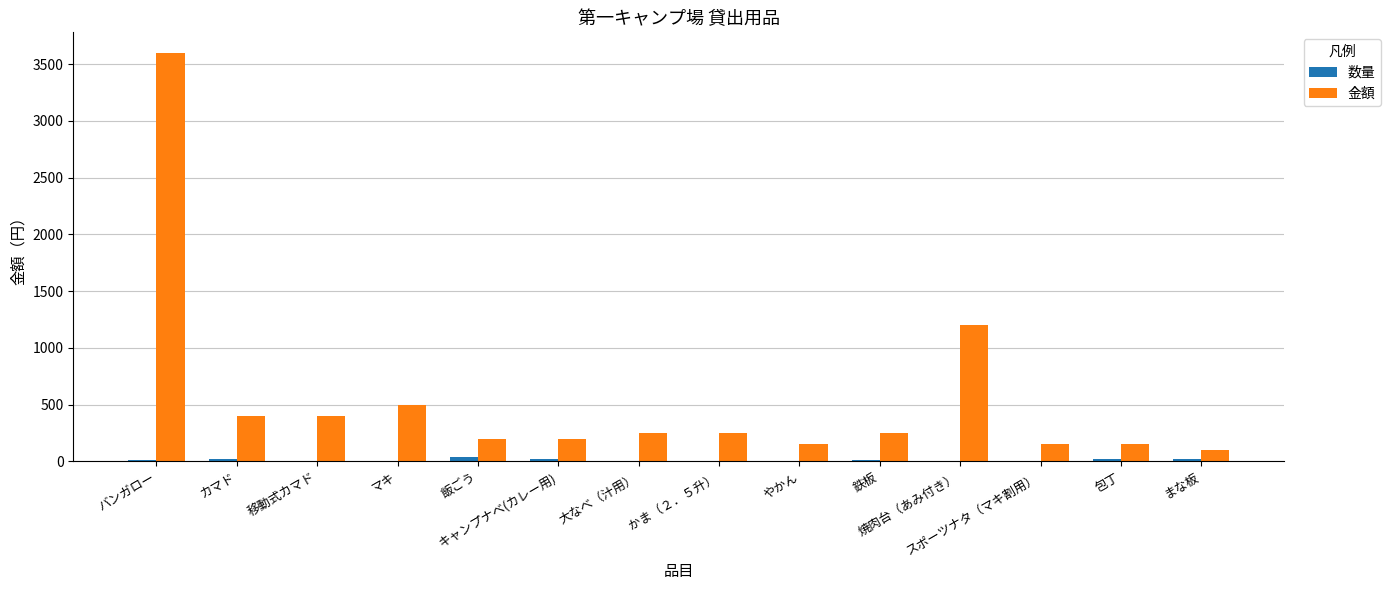

How many series are shown in this chart?

2